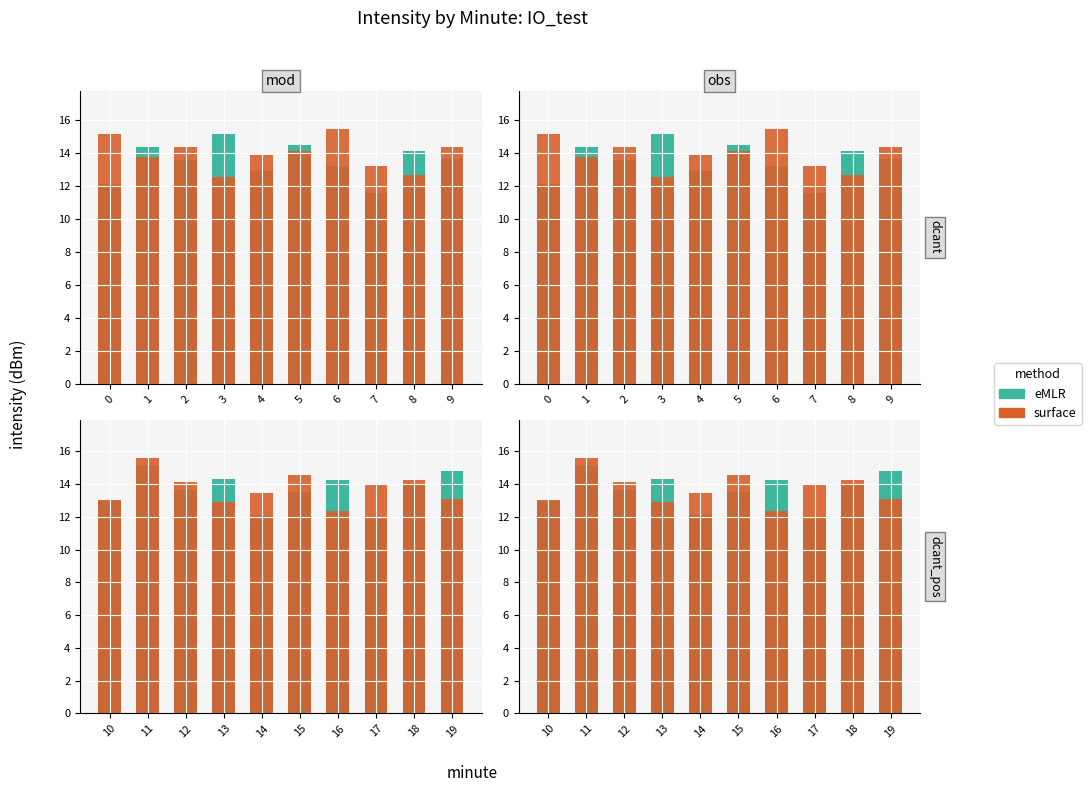

Reading left to right, extract all data points from this chart.

eMLR: 13.0	15.1	13.7	14.3	12.1	13.5	14.3	11.9	14.0	14.8
surface: 13.0	15.6	14.1	12.9	13.5	14.6	12.3	14.0	14.2	13.1